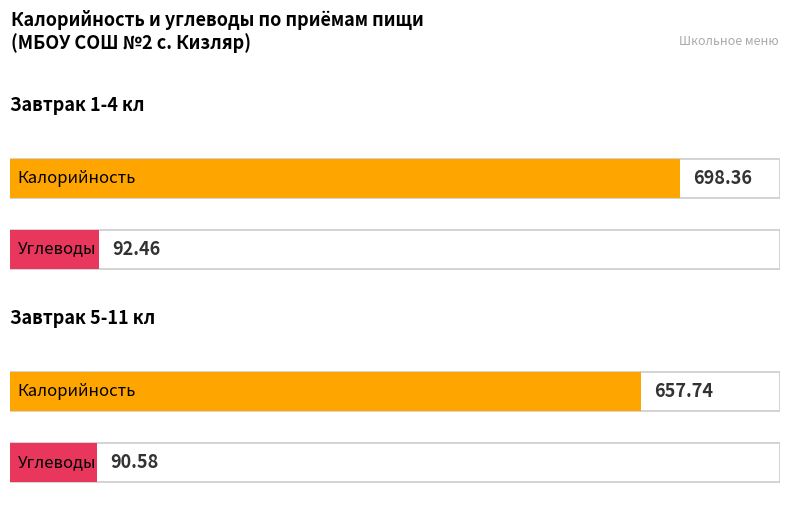

Is the value of Калорийность at Завтрак 5-11 кл greater than the value of Углеводы at Завтрак 1-4 кл?

Yes